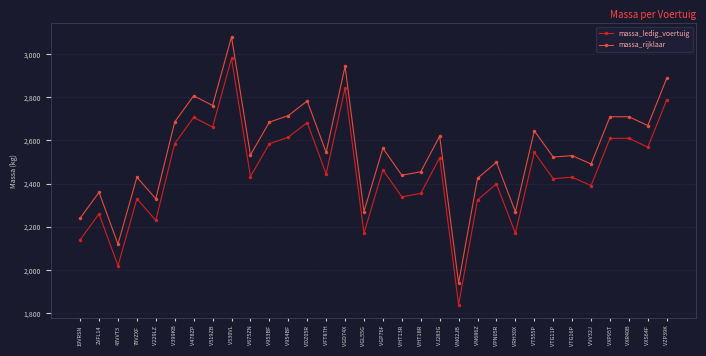

True or false: massa_rijklaar and massa_ledig_voertuig cross at least once.

False